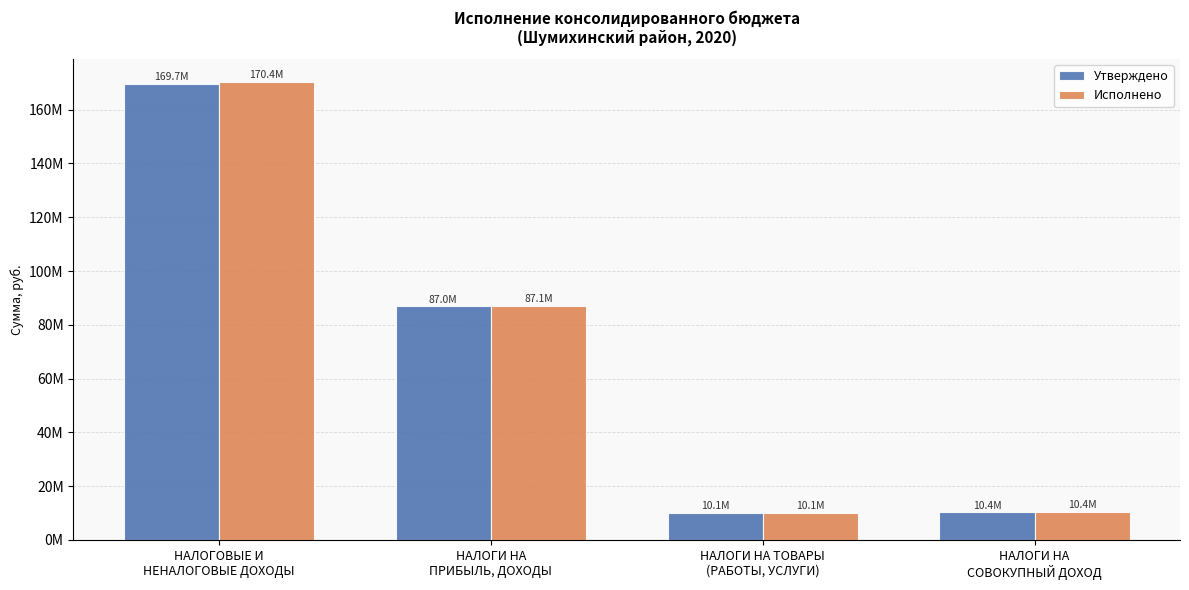

Reading left to right, transcribe all the data shown in this chart.

Утверждено: 169730000.0	87000000.0	10100000.0	10355000.0
Исполнено: 170402585.4	87078103.4	10140985.6	10429066.2